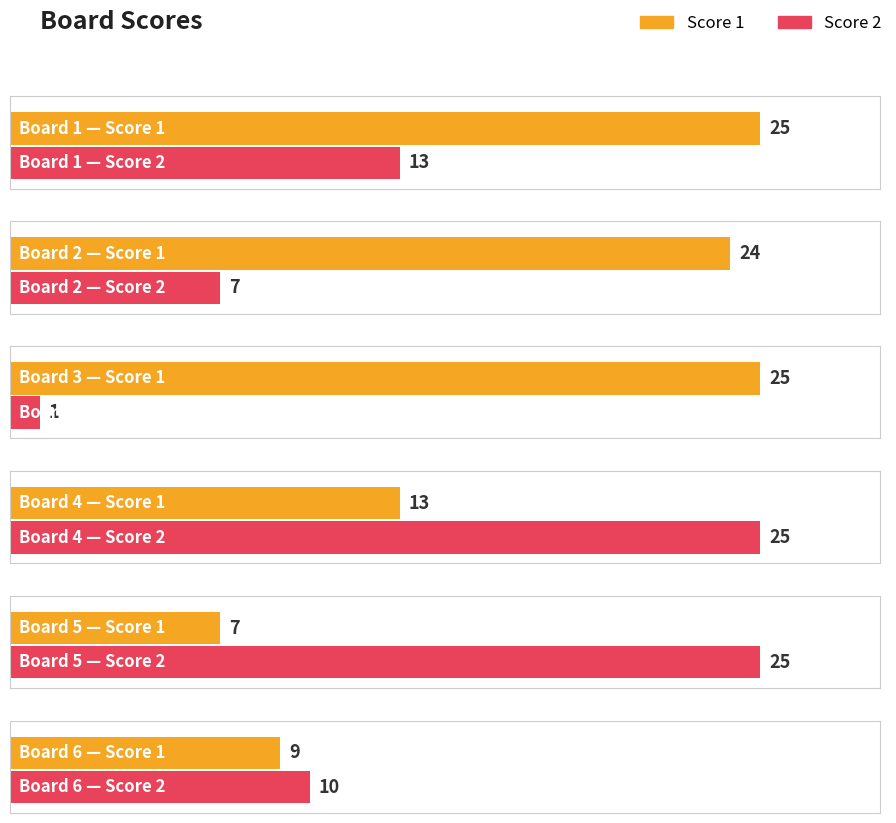

At Board 4, list the series in order from largest to smallest.

Score 2, Score 1